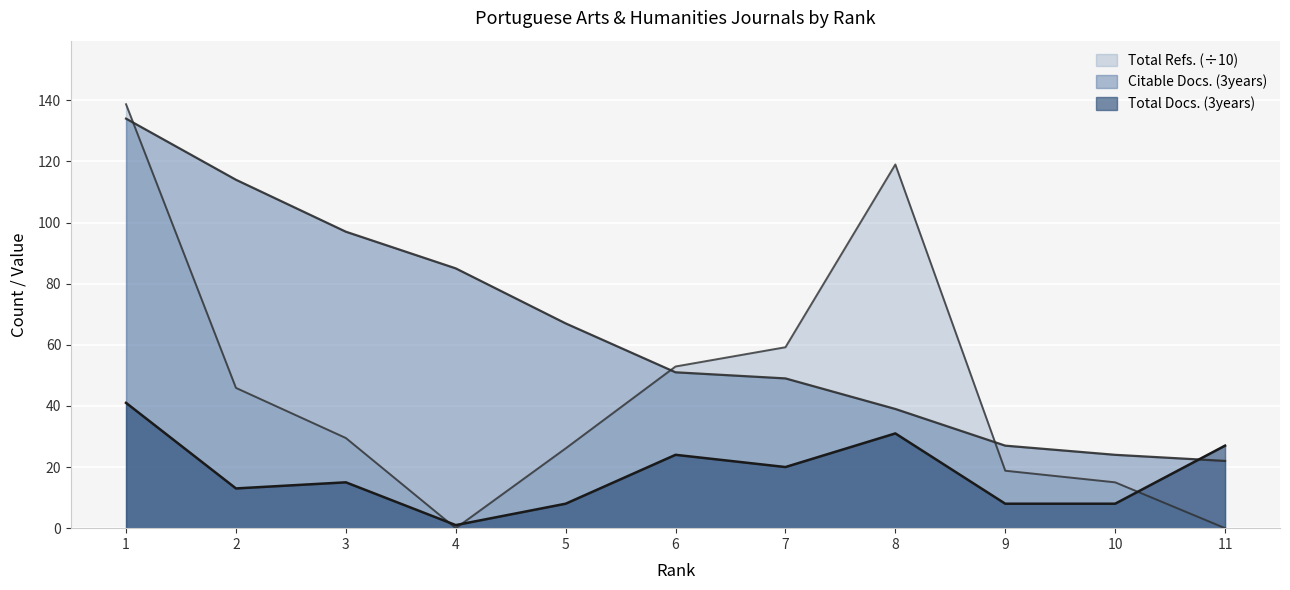

What is the difference between the Total Refs. values at 4 and 10?

15.0